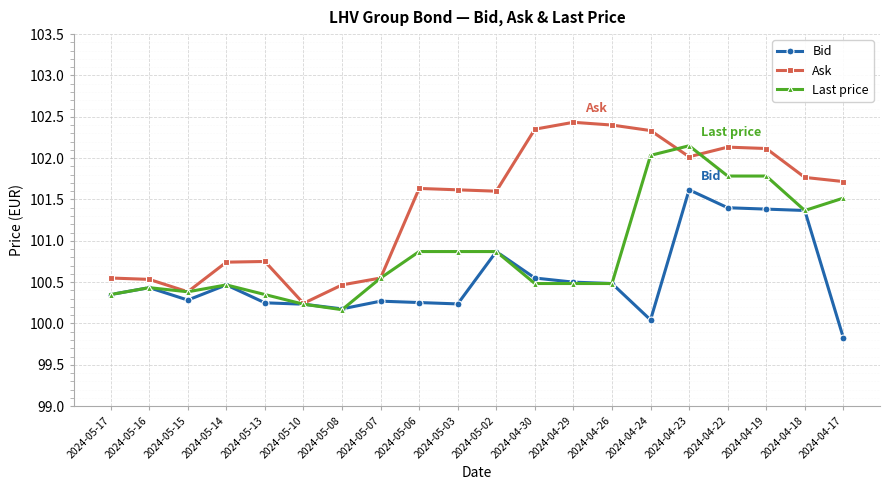

Is the value of Bid at 2024-05-13 greater than the value of Last price at 2024-05-16?

No